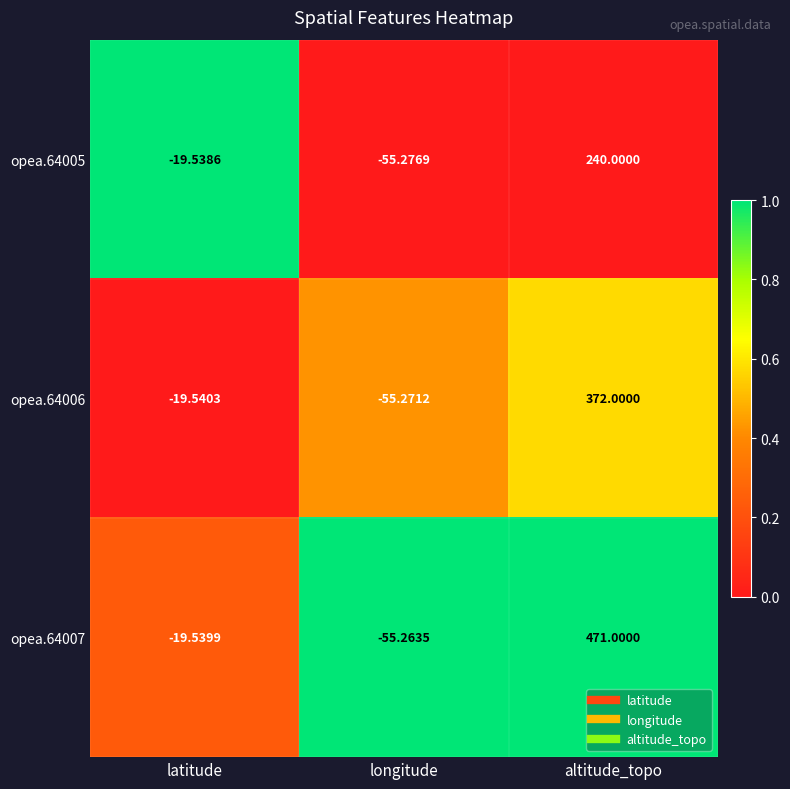

Rank the categories by opea.64005 value from lowest to highest.

longitude, latitude, altitude_topo